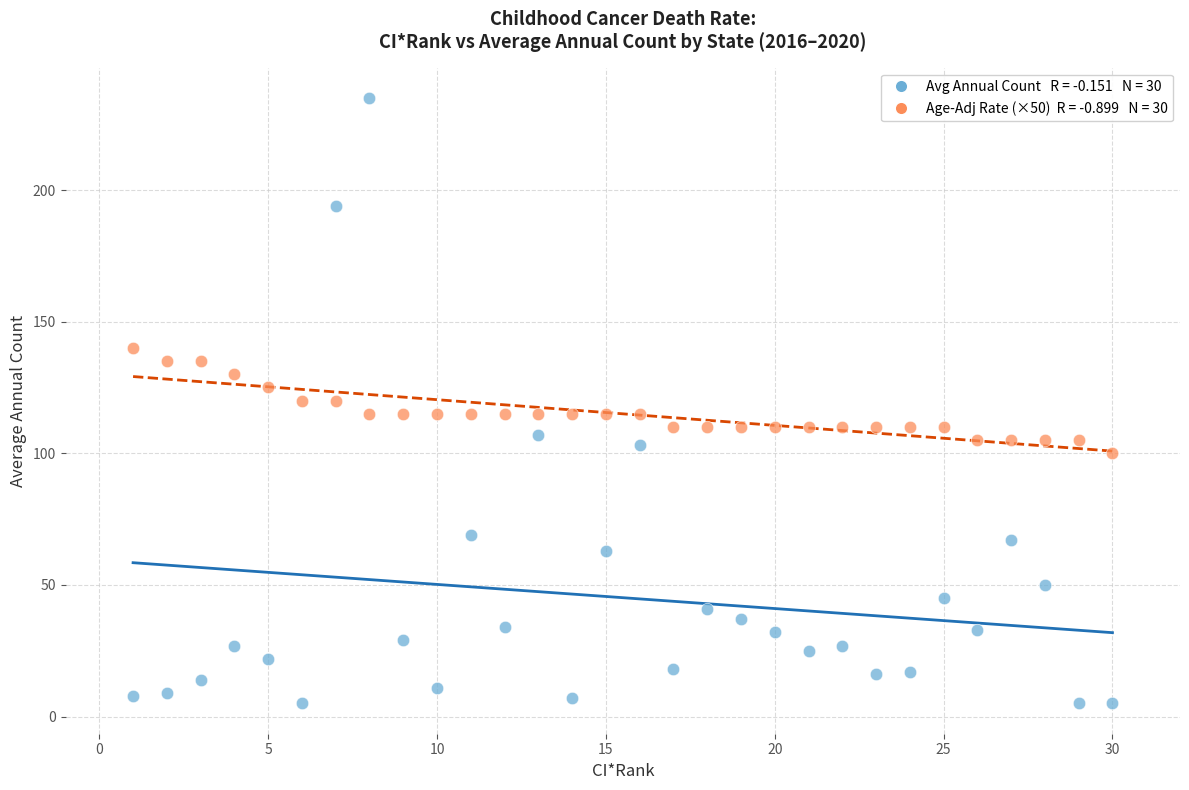

Across all data points, what is the range of Y values (max minus min)?

230.0